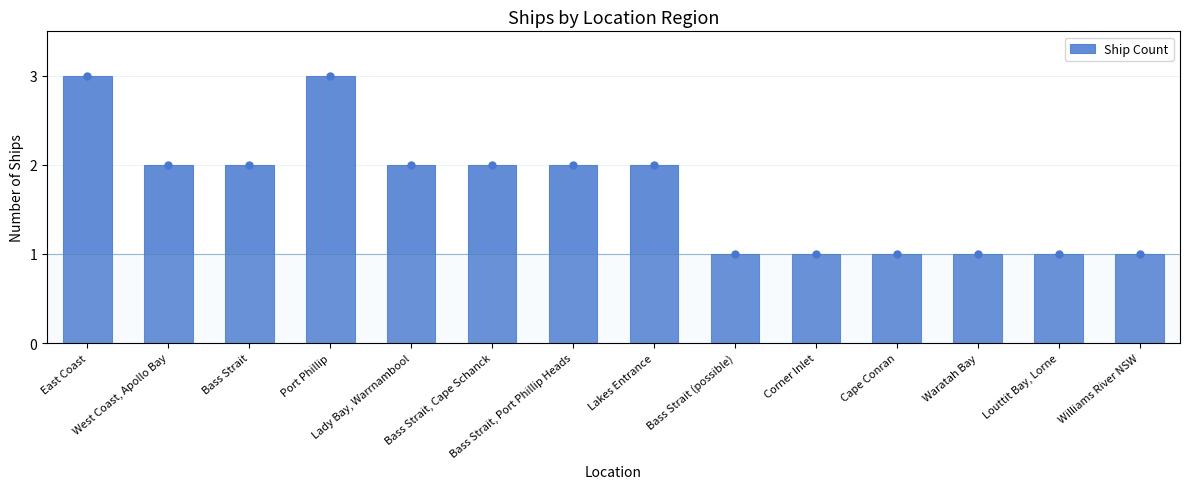

What is the value of the 7th bar from the left?

2